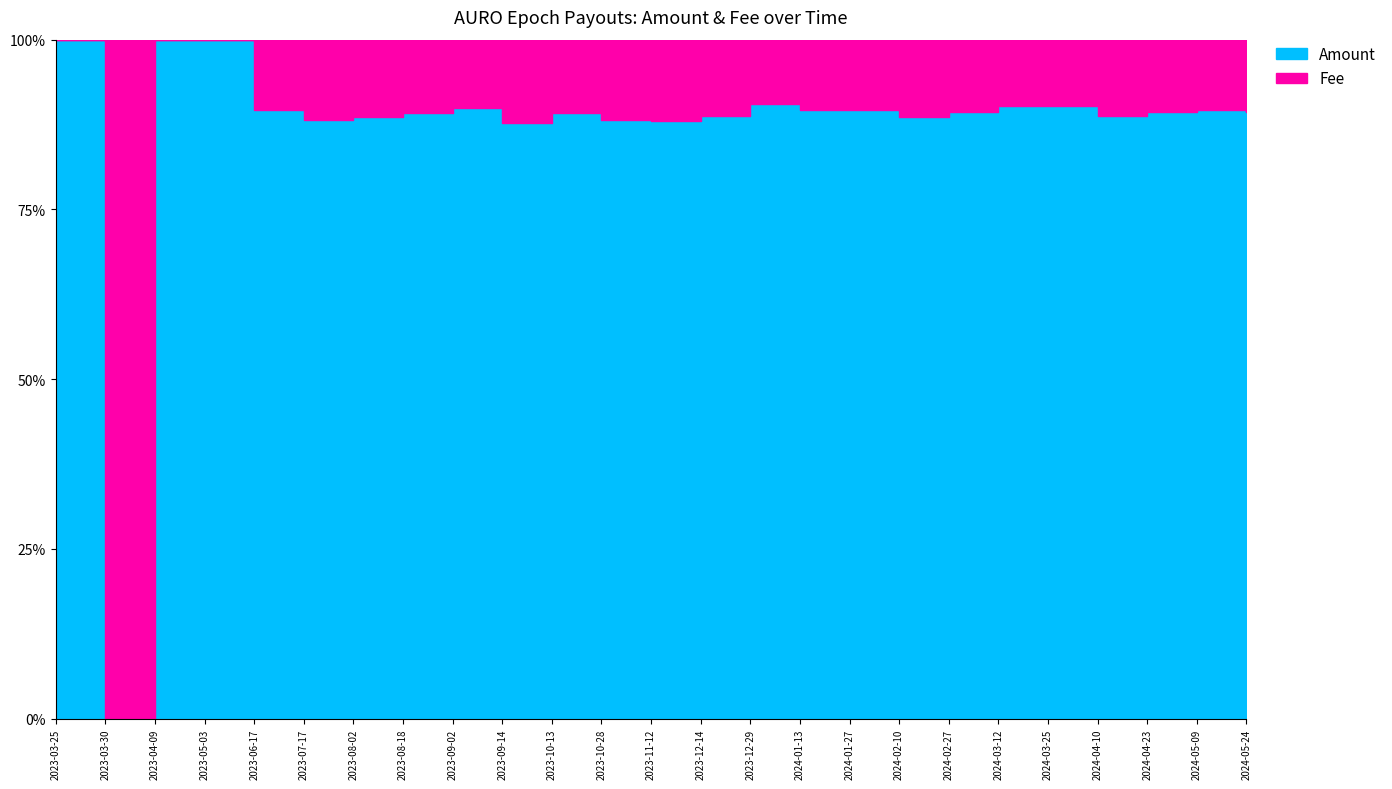

What is the label of the 8th point from the left?

2023-08-18